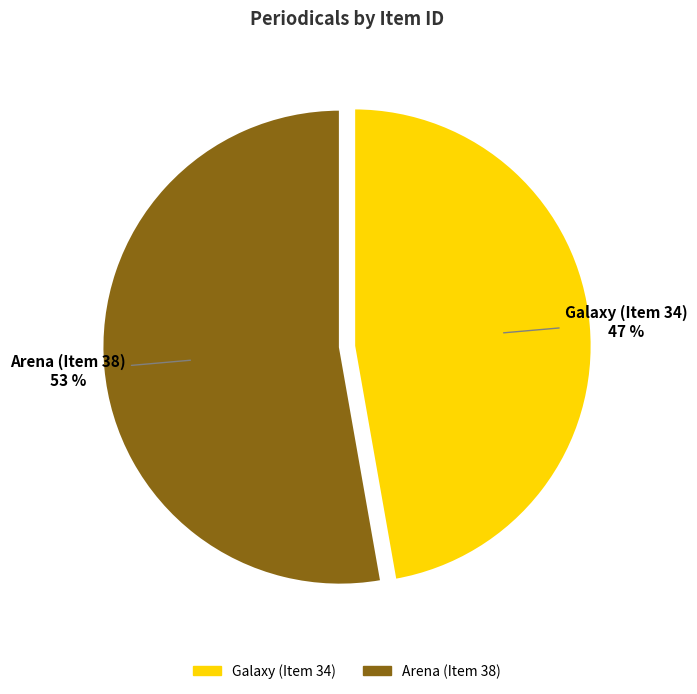

To the nearest percent, what is the combined percentage of Galaxy (Item 34) and Arena (Item 38)?

100%